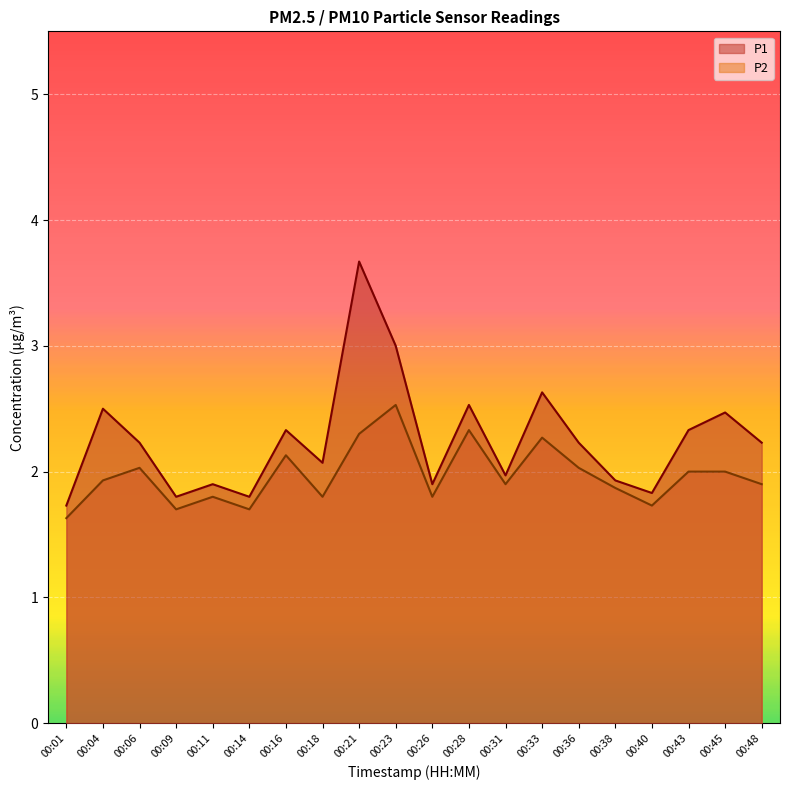

Does the chart display data point markers on the line(s)?

No